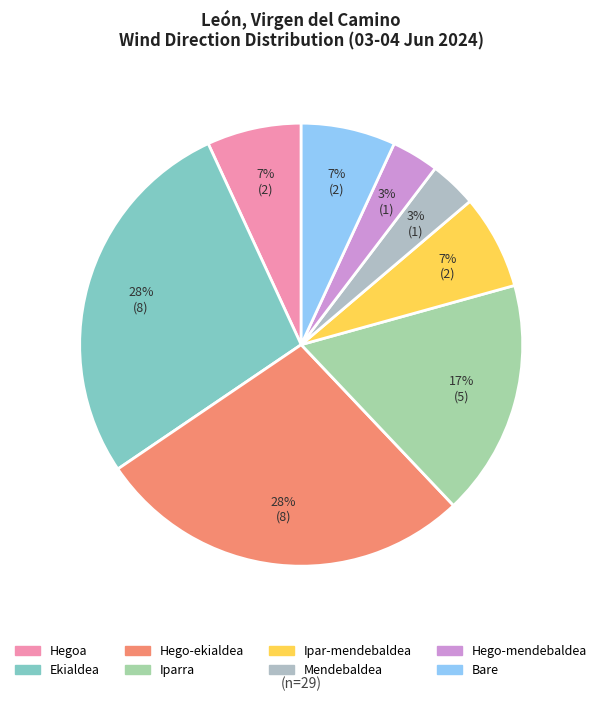

How many slices are in this pie chart?

8